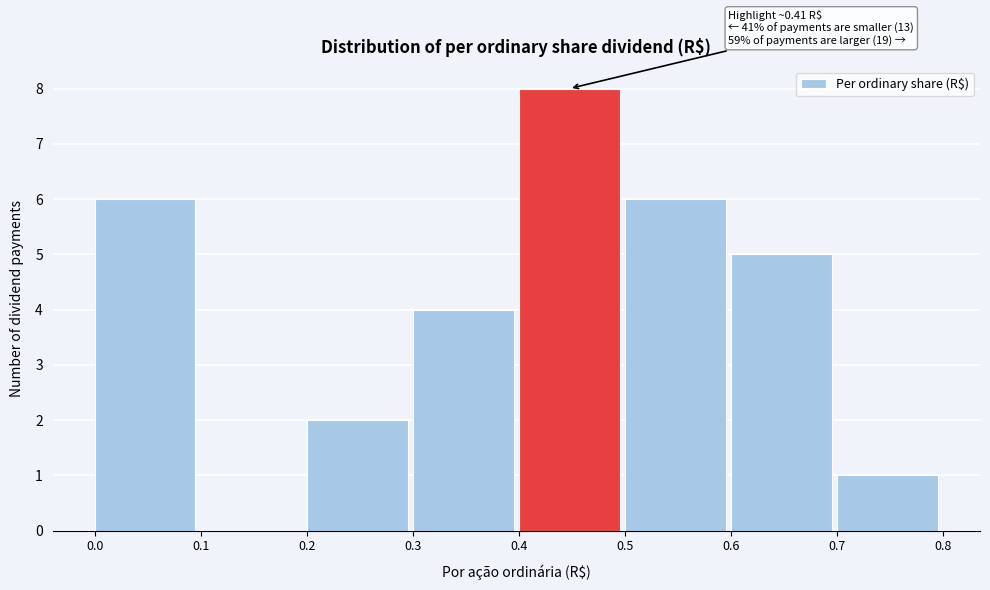

Which range on the x-axis has the tallest bar?

0.4 to 0.5